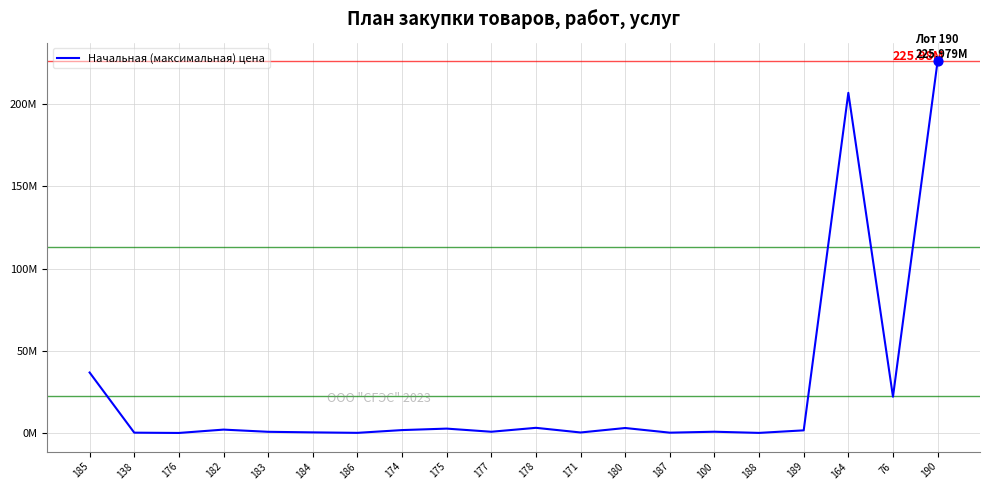

Approximately how many times larger is the value at 183 compared to 174?

0.5